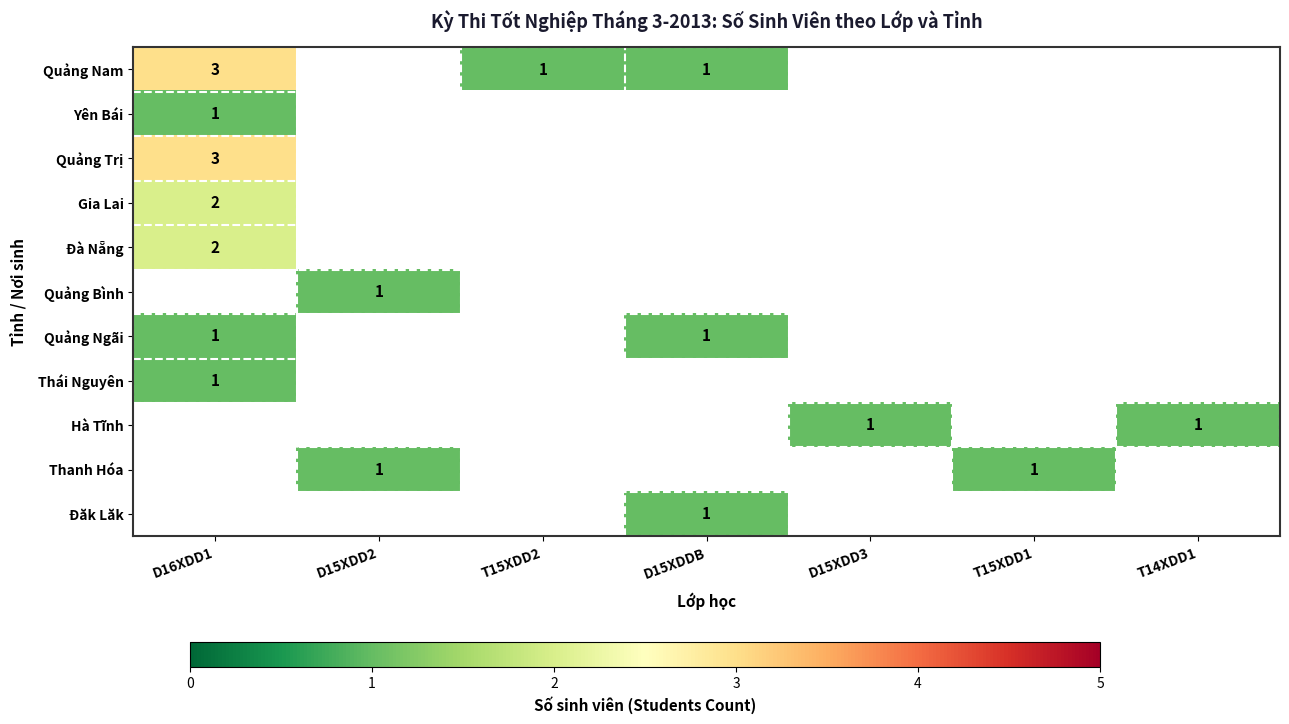

The value of Quảng Bình at D15XDD2 is 1. True or false?

True